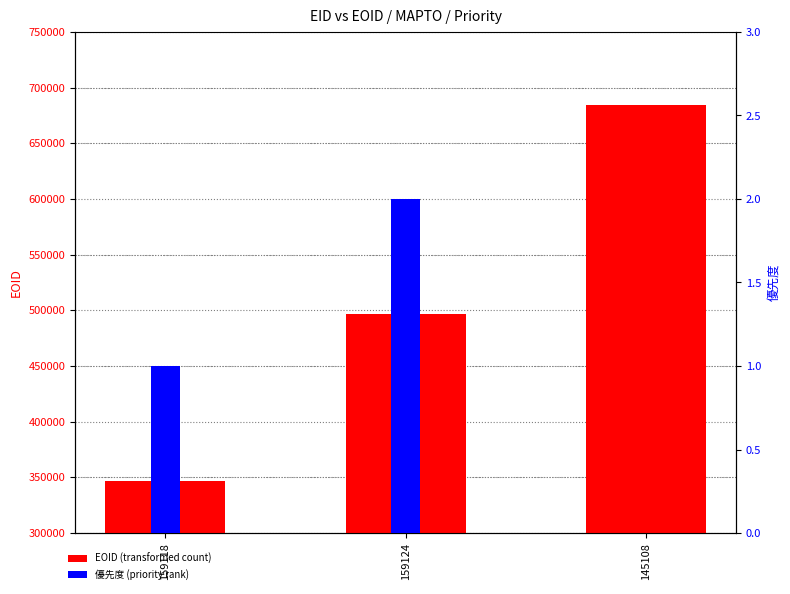

What is the total value across all series at 159118?

346832